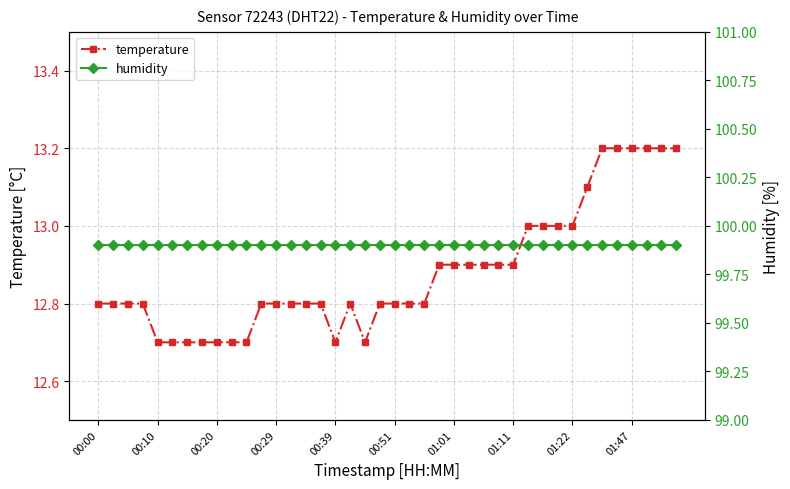

Which series changed the most between 26 and 31?

temperature